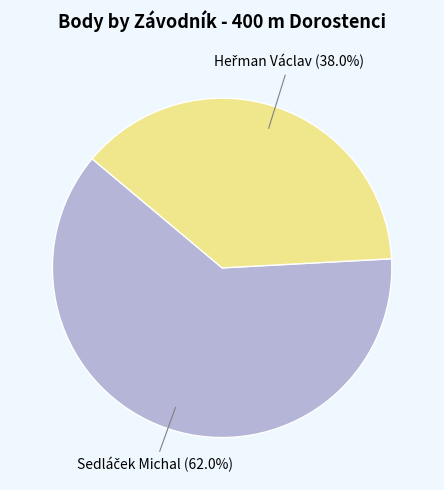

Which slice represents more than half of the pie?

Sedláček Michal